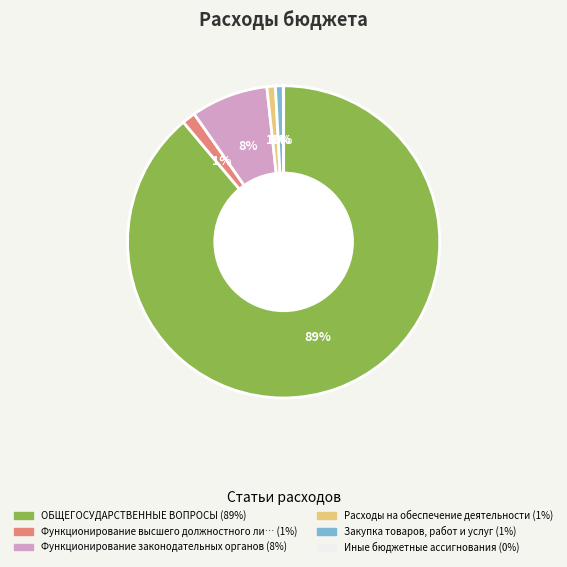

To the nearest percent, what is the average slice percentage?

17%